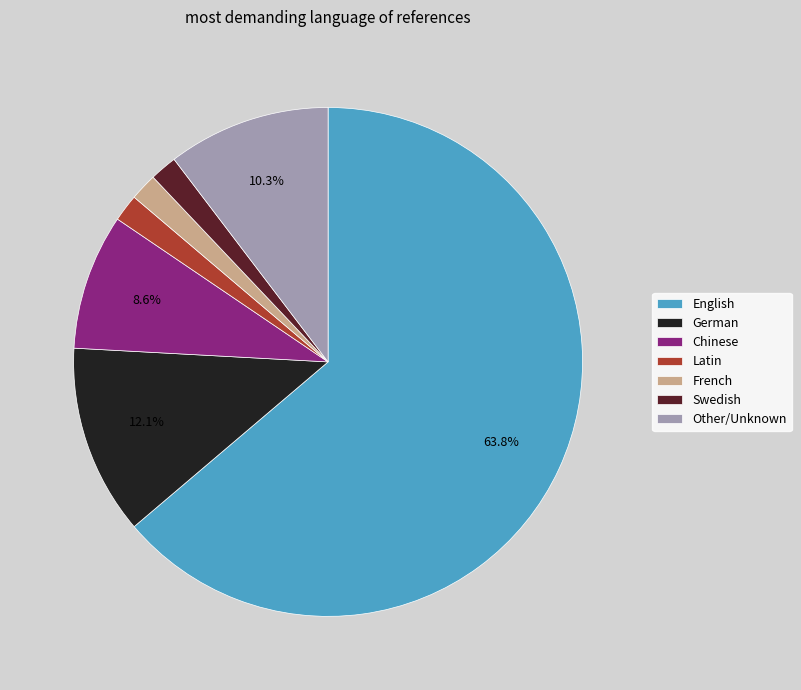

How many segments does this pie chart have?

7